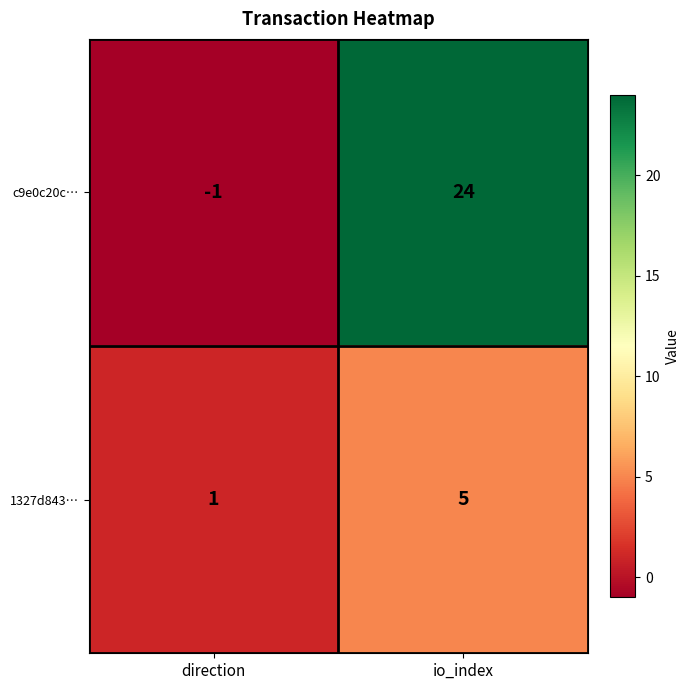

List the series in order of their overall mean, lowest first.

1327d843…, c9e0c20c…